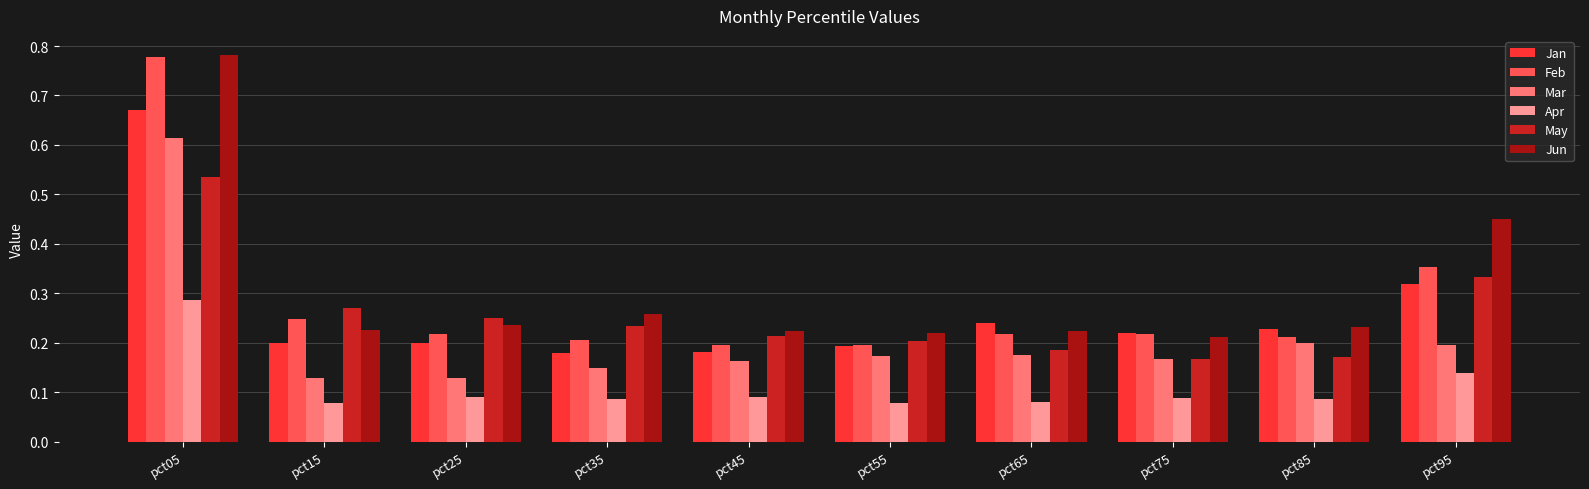

What is the sum of all Mar values?

2.1